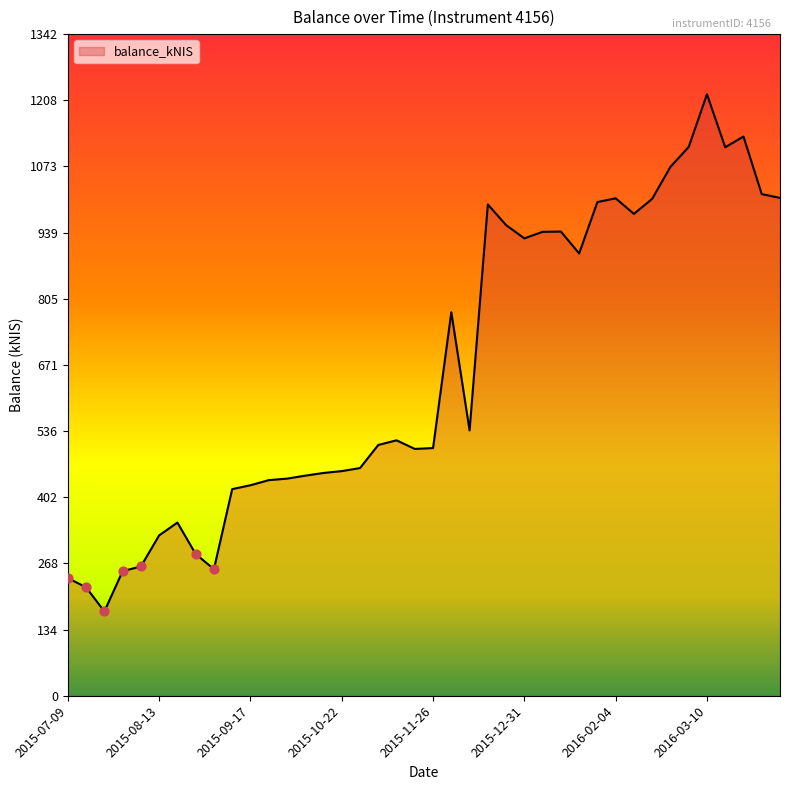

What is the maximum value shown in the chart?

1220.4